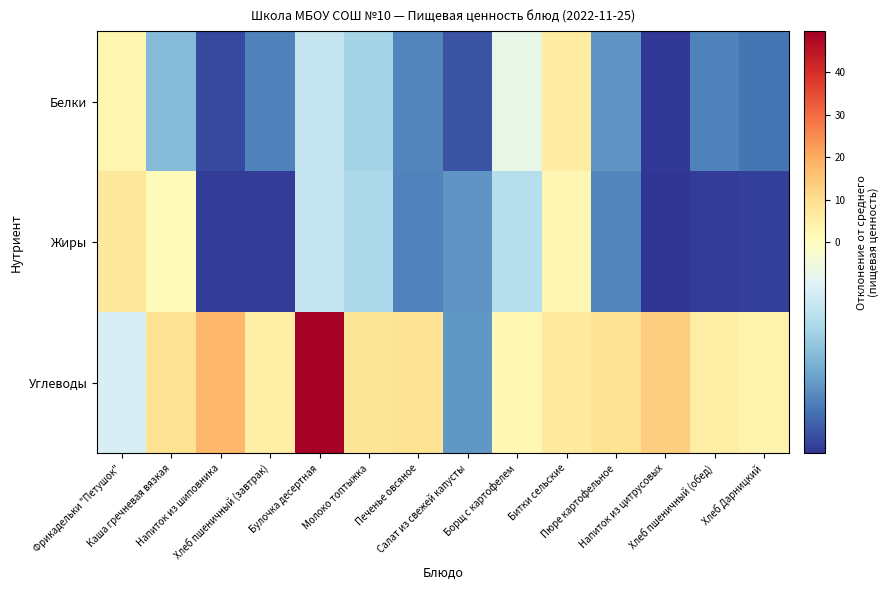

Which category has the lowest value across all series?

Напиток из цитрусовых